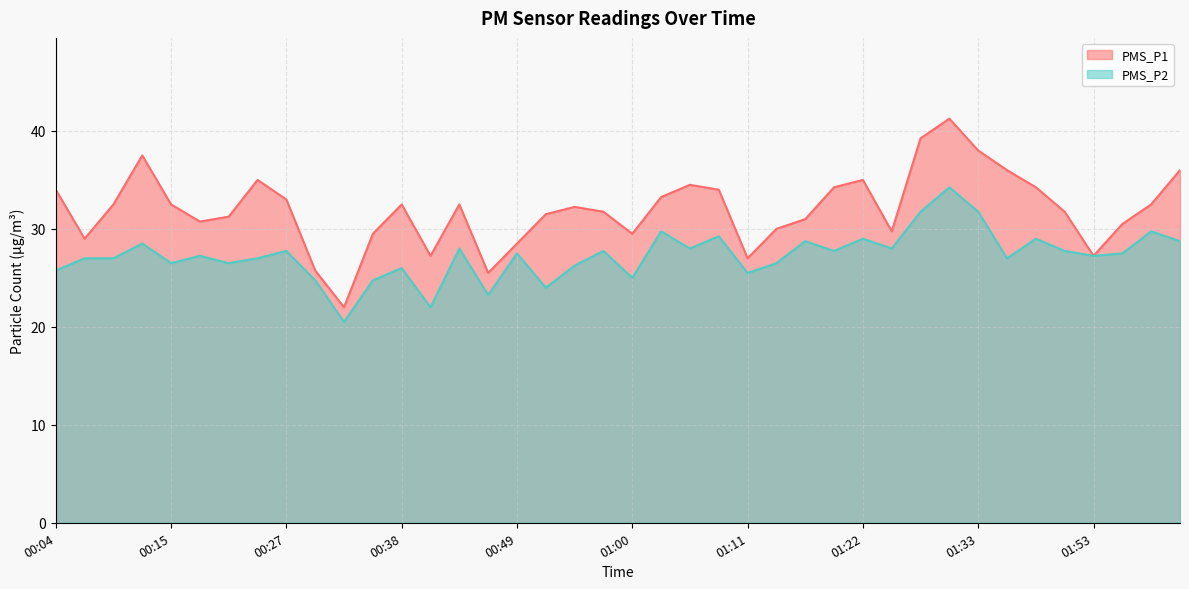

True or false: PMS_P1 and PMS_P2 intersect in this chart.

False